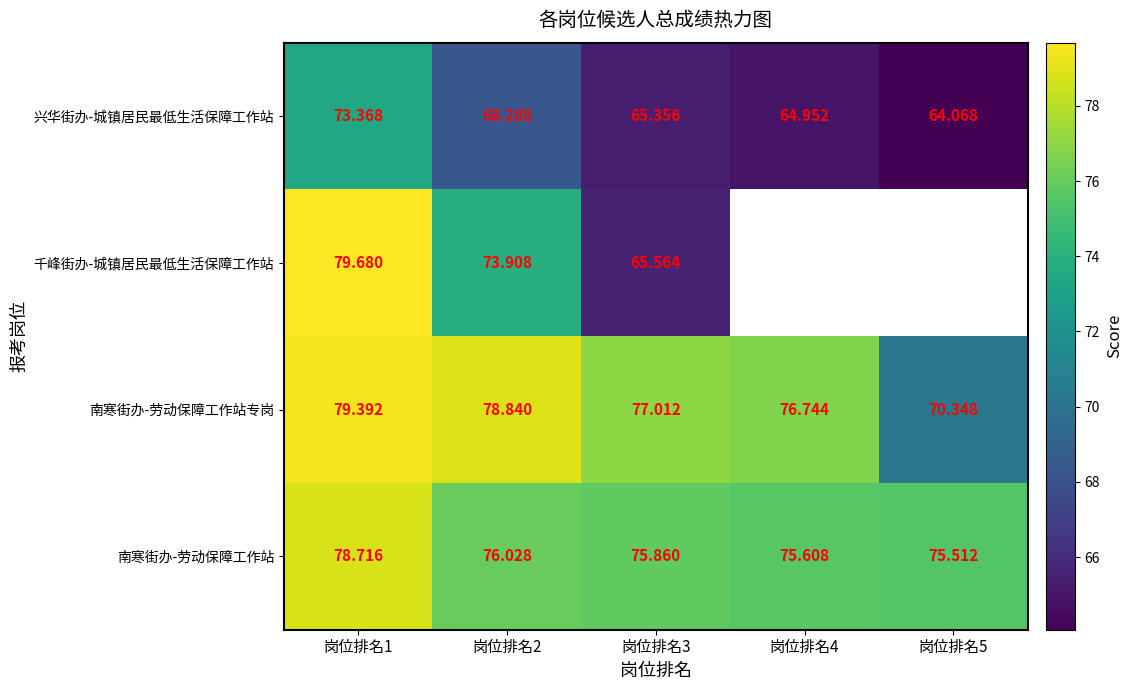

True or false: 南寒街办-劳动保障工作站专岗 has a value of 70.3 at 岗位排名5.

True